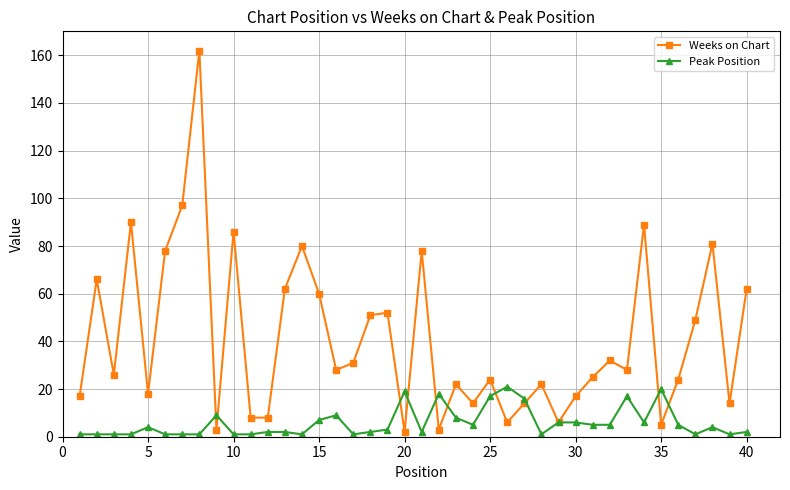

Does the chart have visible grid lines?

Yes